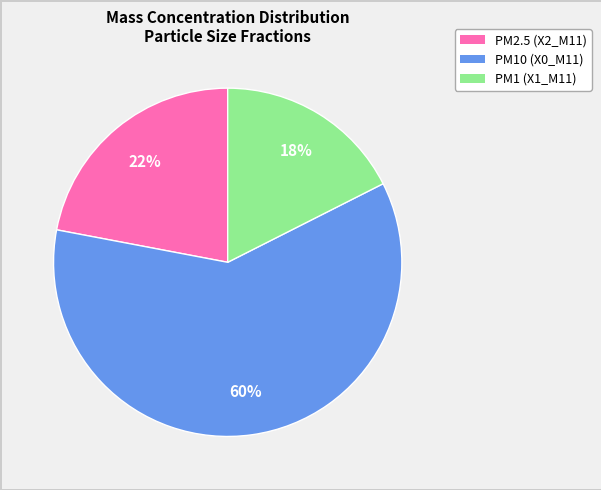

Is there any slice that represents more than half of the pie?

Yes